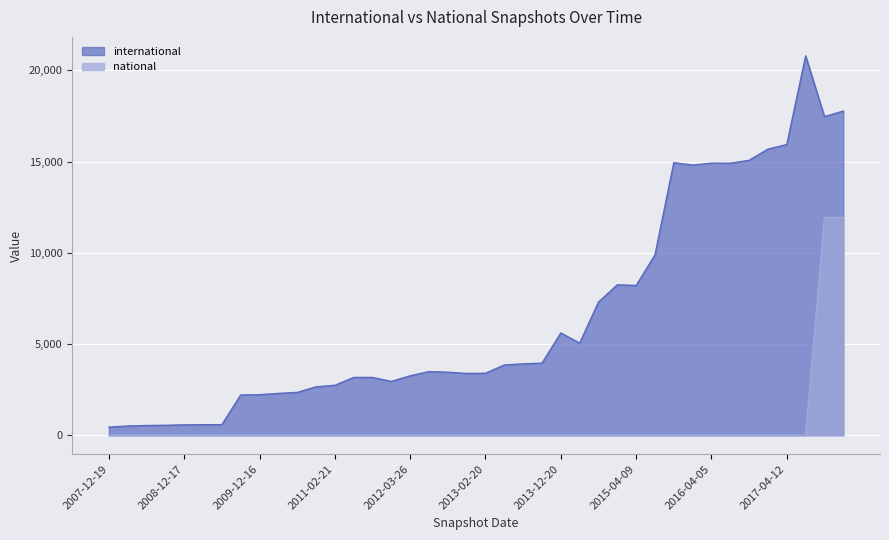

True or false: national and international intersect in this chart.

False